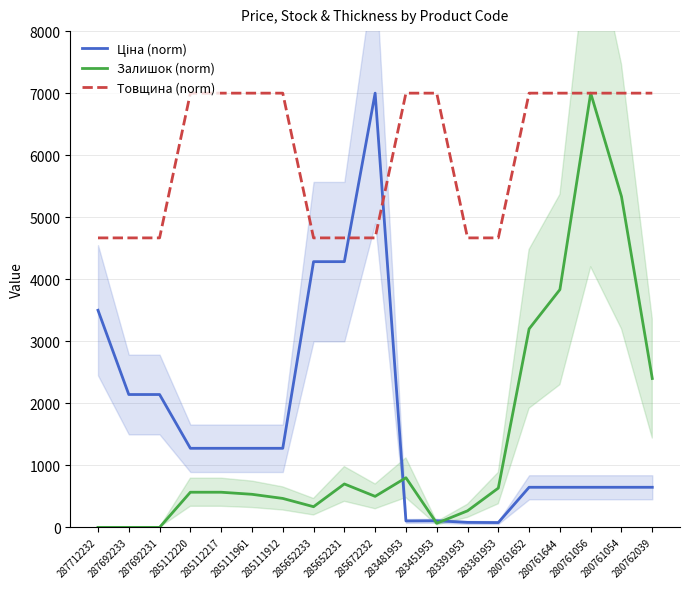

At which label is Залишок (norm) closest to 3500?

280761652